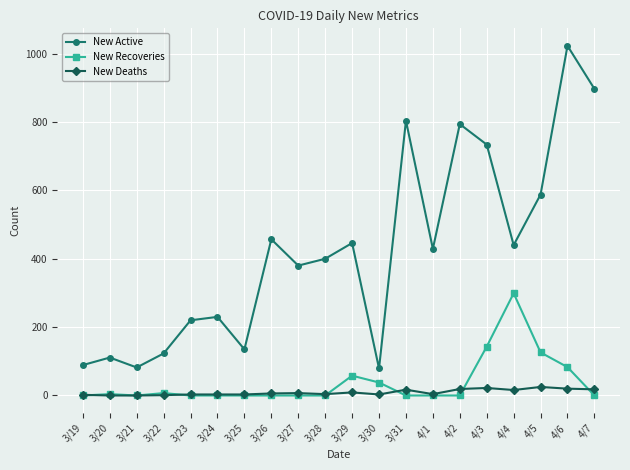

What is the sum of the New Recoveries values at 3/28 and 3/29?

58